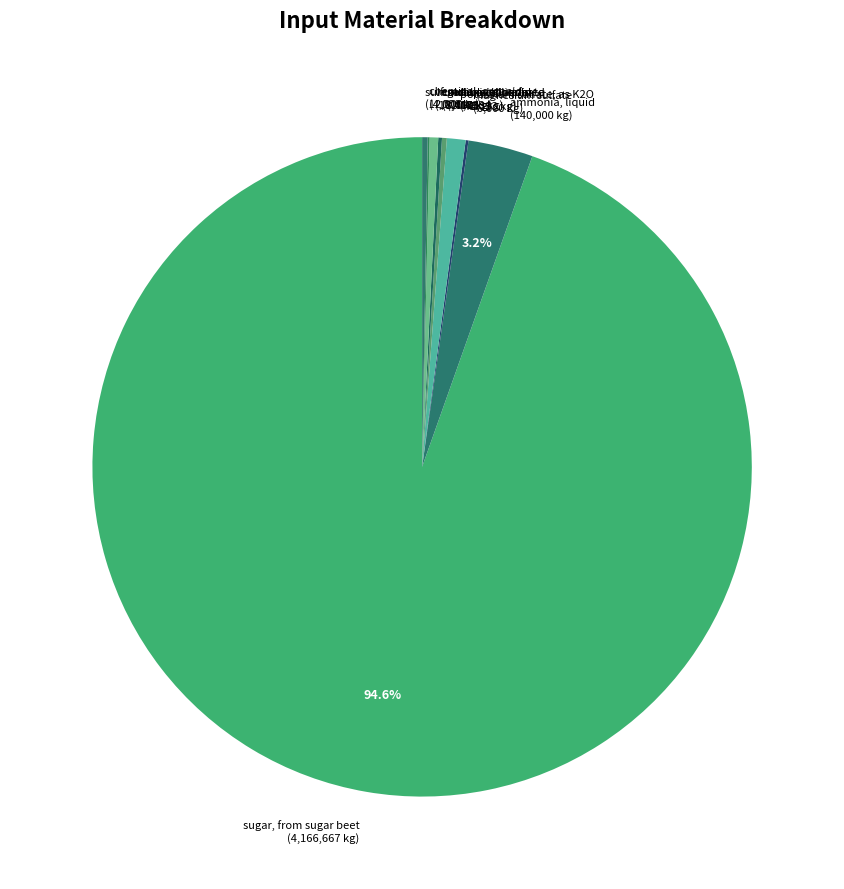

Is there a majority slice in this chart?

Yes